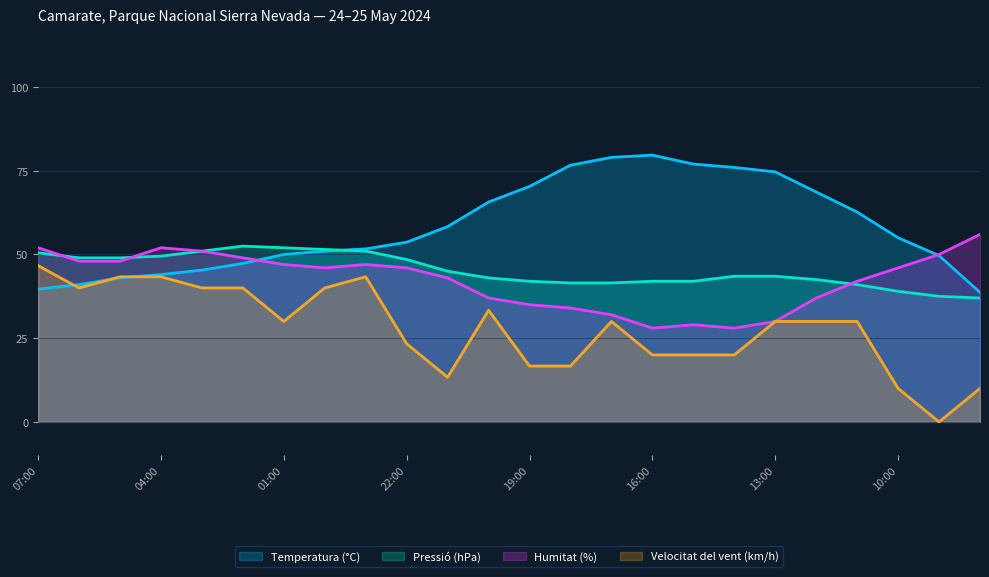

Which series has the largest range (max minus min)?

Velocitat del vent (km/h)